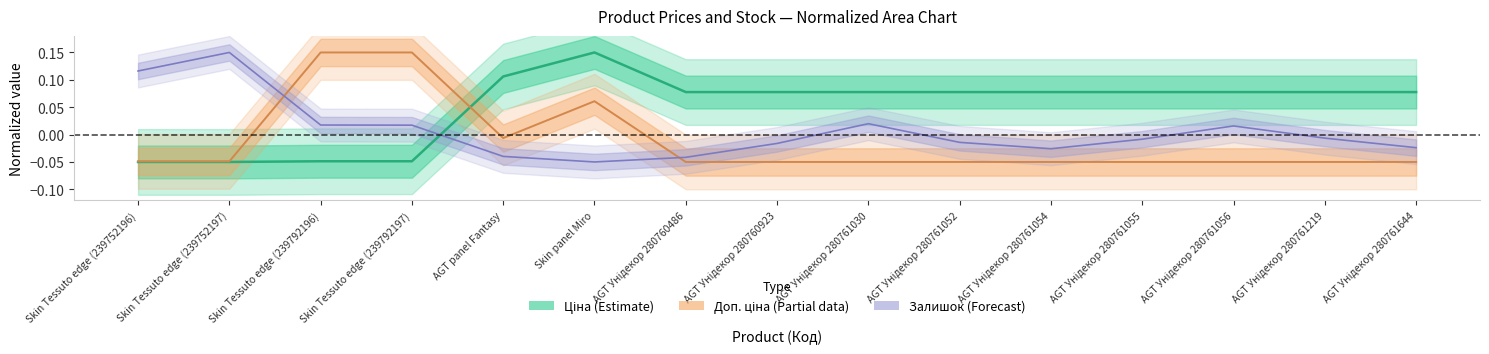

Rank the series by their maximum value, from lowest to highest.

Ціна, Залишок, Доп. ціна